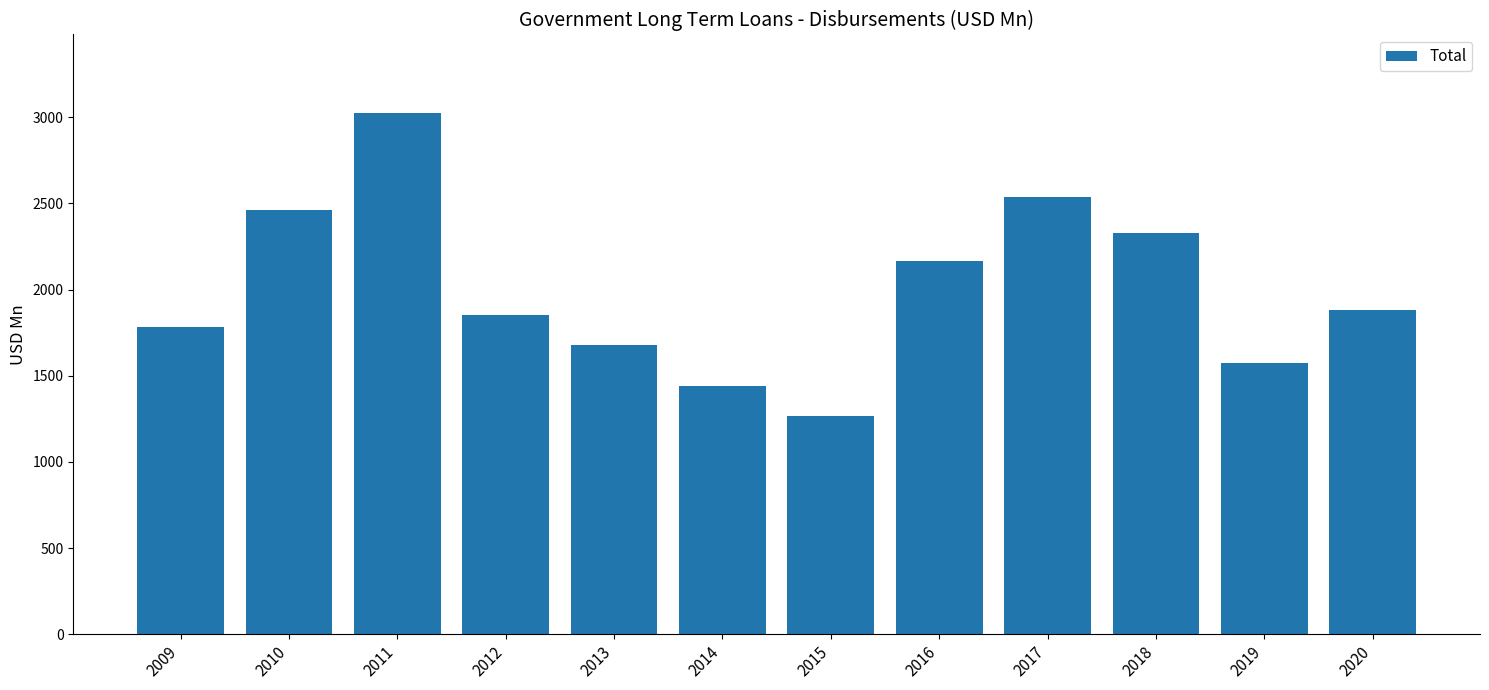

How many data points are less than 1882?

6